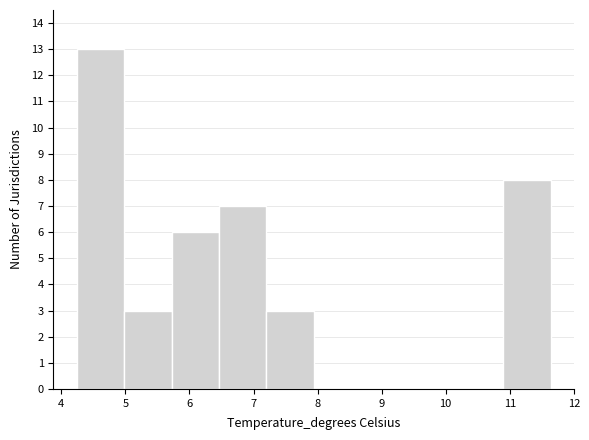

Over which range of the x-axis is the bar tallest?

4.2 to 5.0